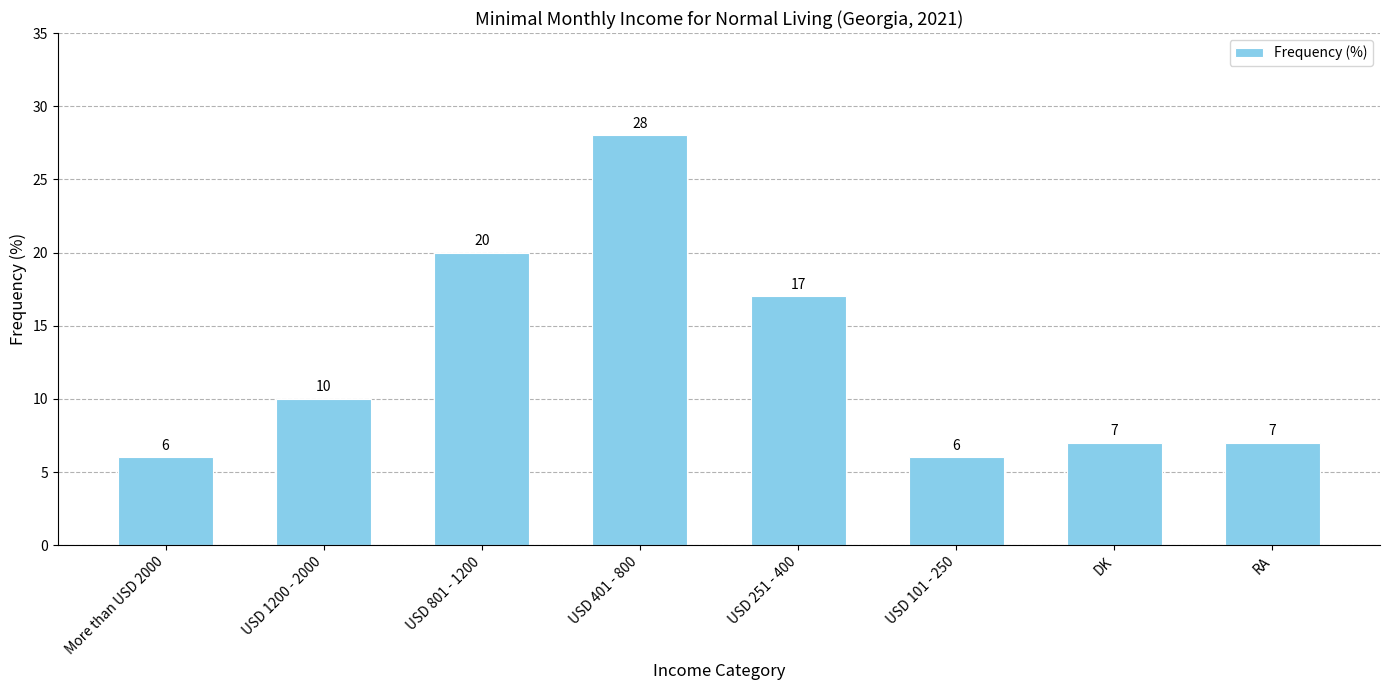

At which label is the value closest to 17?

USD 251 - 400